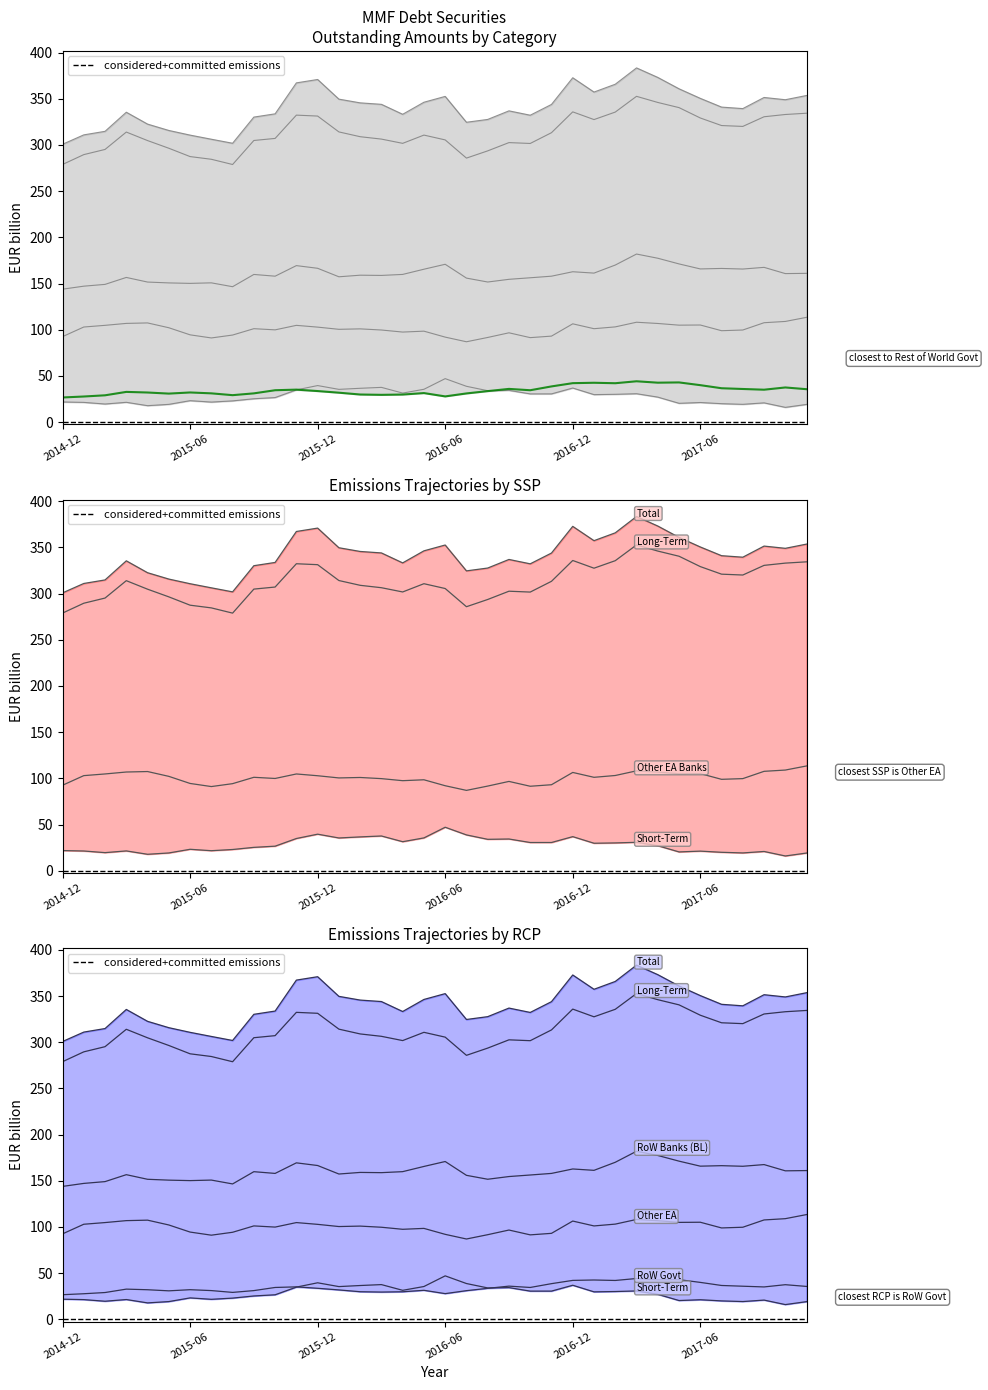

What is the label of the 7th point from the left?

2015-06